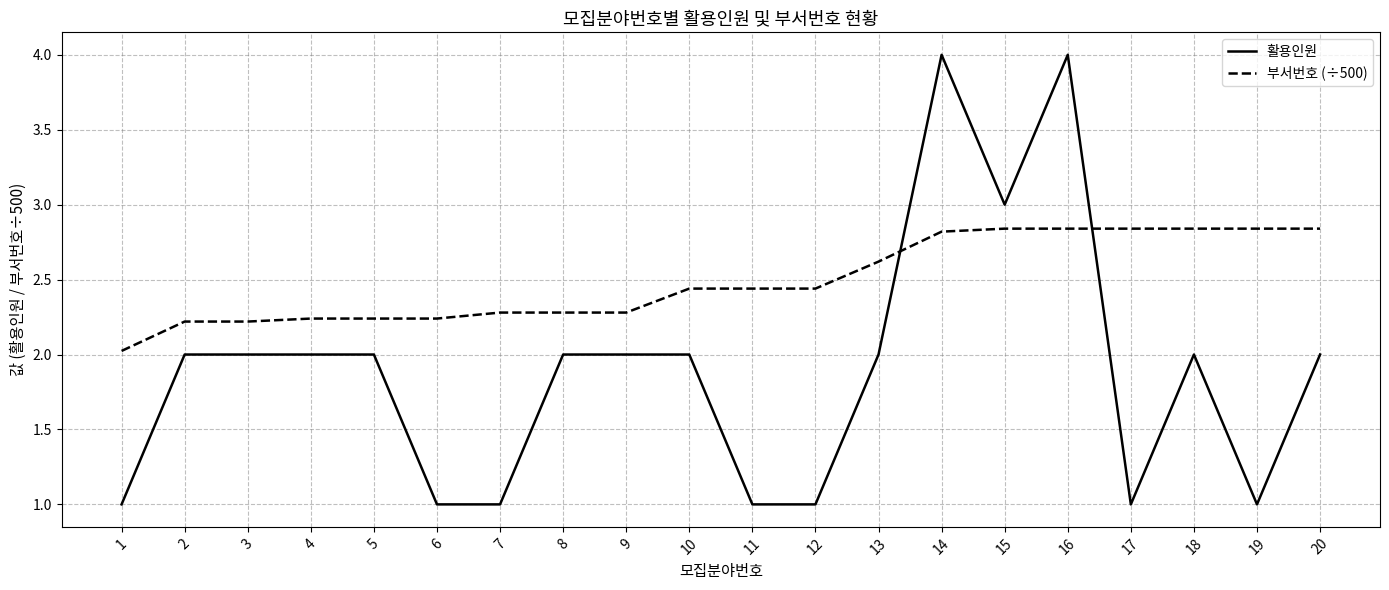

Which series has the widest spread of values?

활용인원